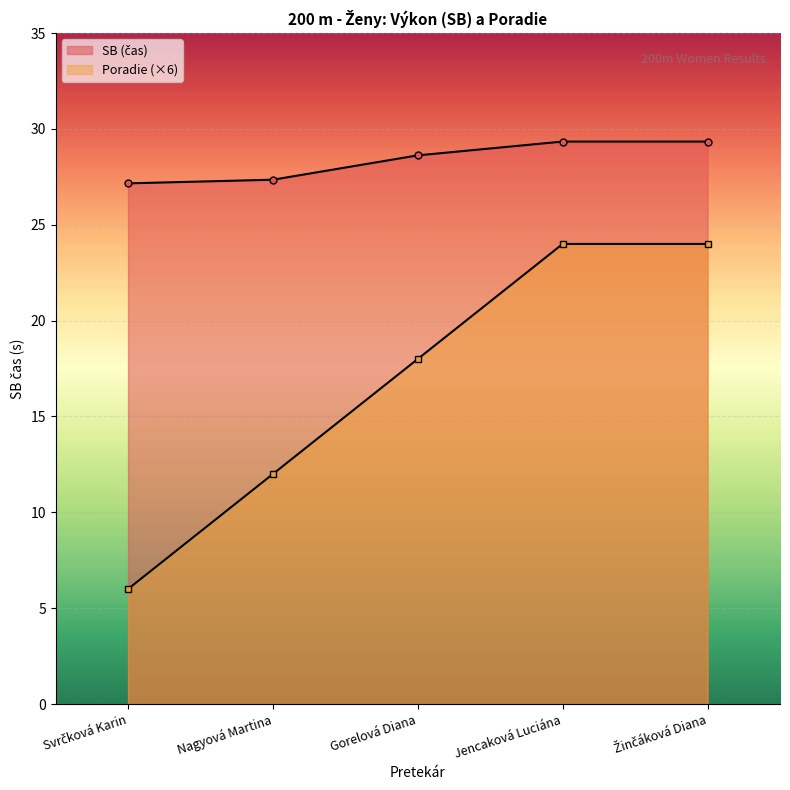

True or false: Poradie and SB intersect in this chart.

False